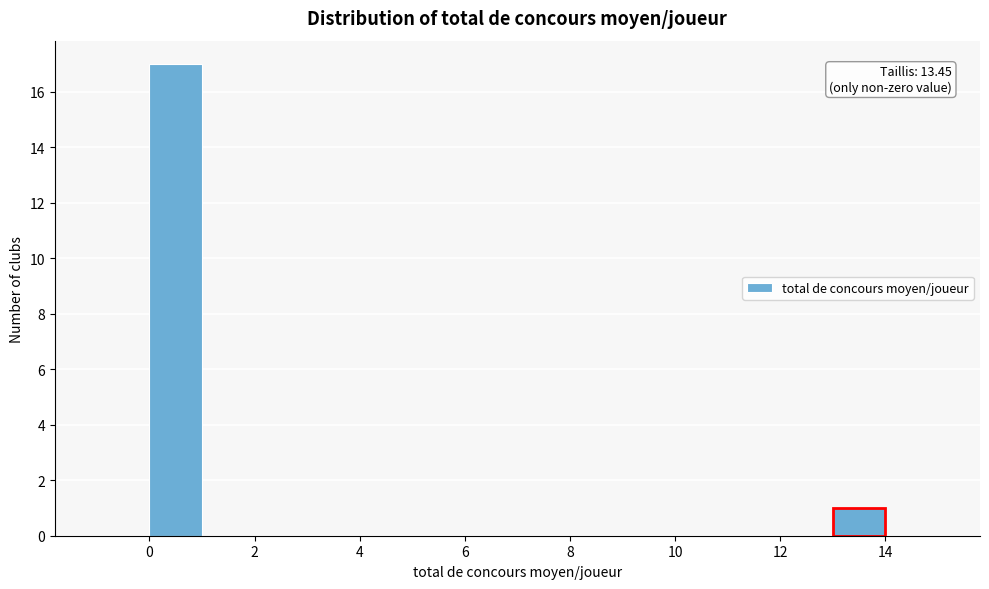

Over which range of the x-axis is the bar tallest?

0 to 1